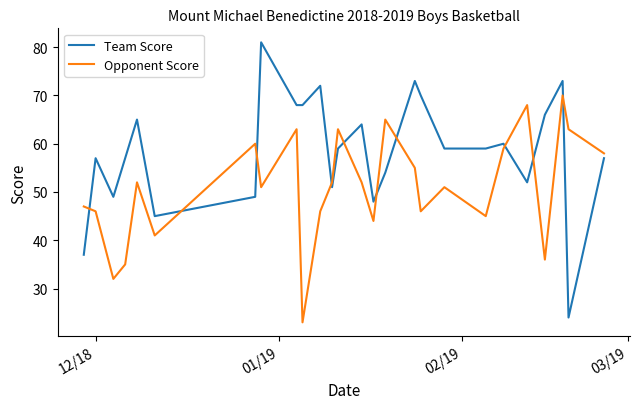

Which series has the widest spread of values?

Team Score